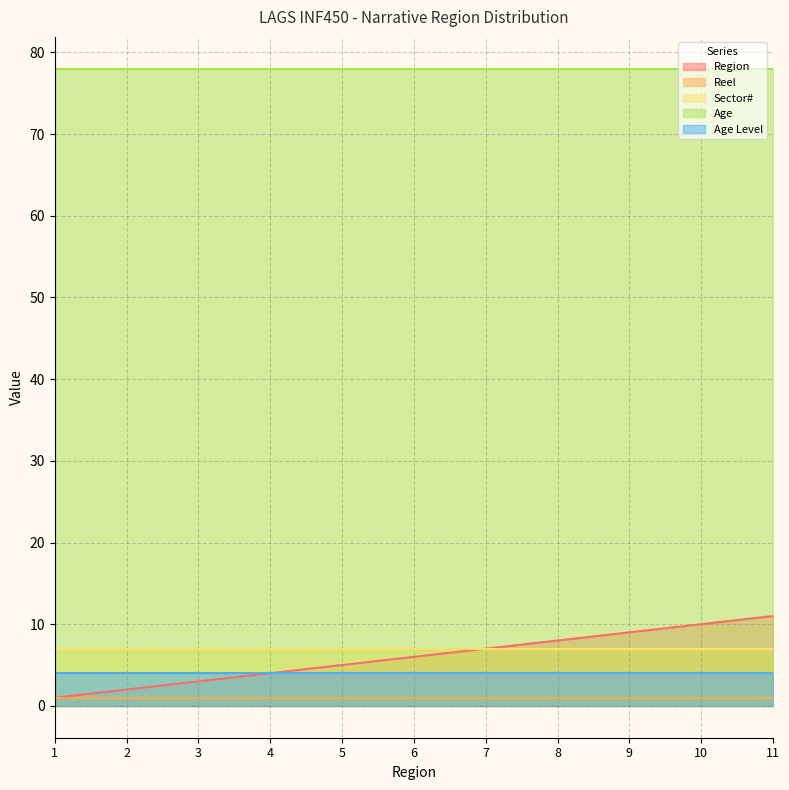

Rank the series by their maximum value, from highest to lowest.

Age, Region, Sector#, Age Level, Reel